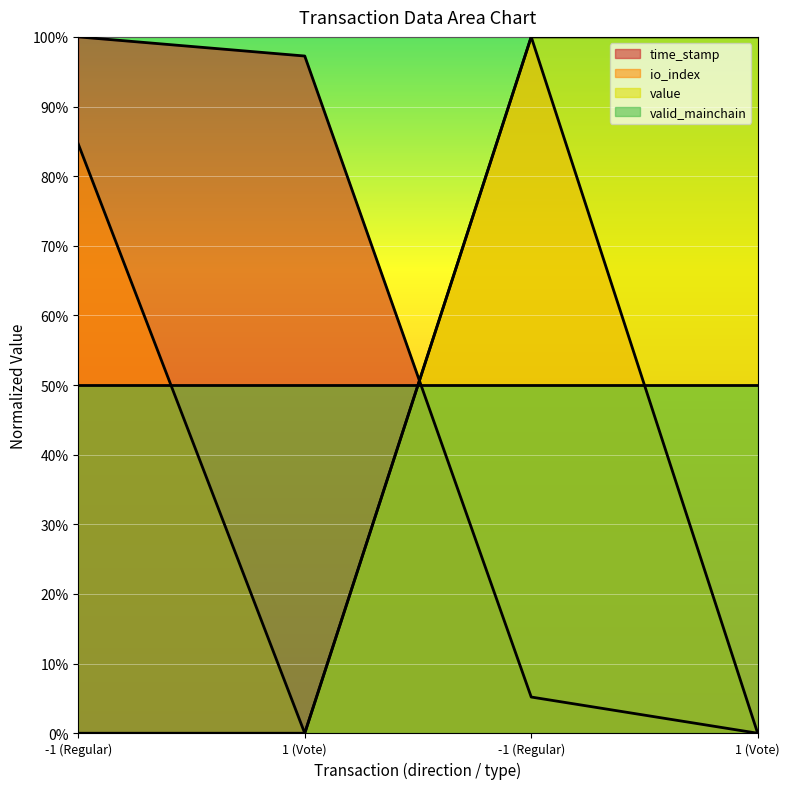

In io_index, how many points are lower than both neighbors (excluding endpoints)?

1